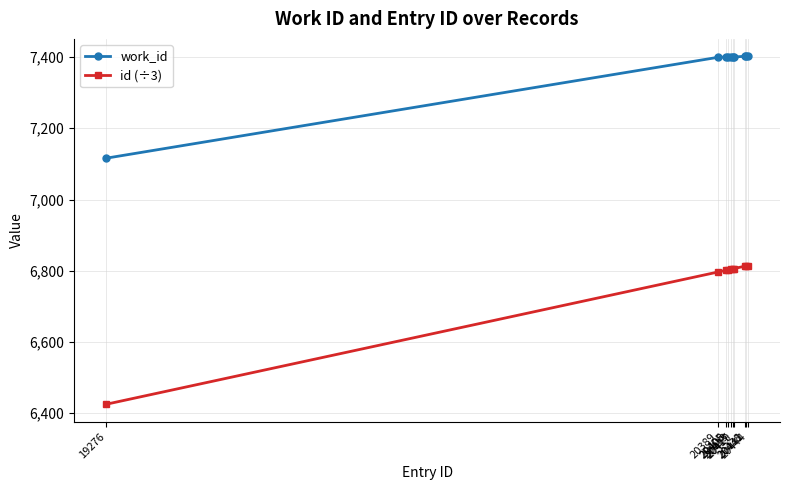

List the series in order of their overall mean, lowest first.

id (÷3), work_id